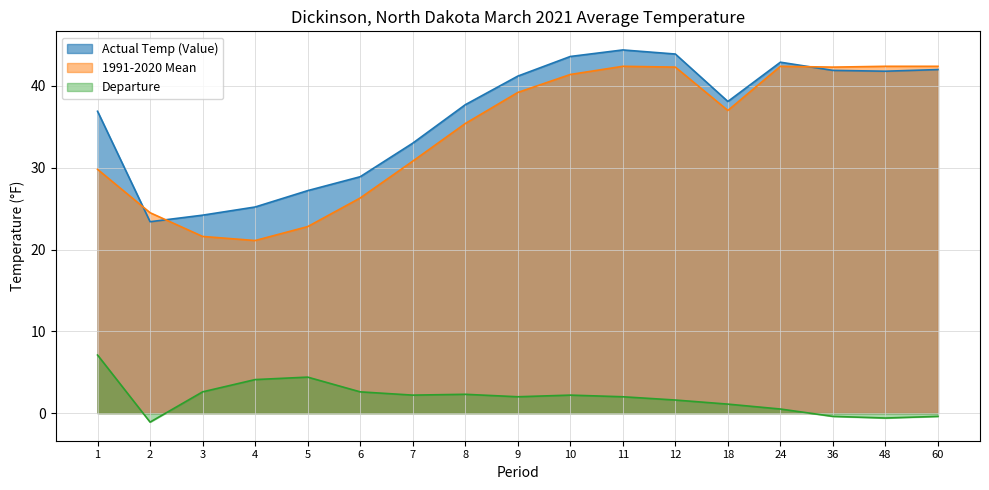

What is the value of the 1991-2020 Mean point at the 9th from the left?

39.2